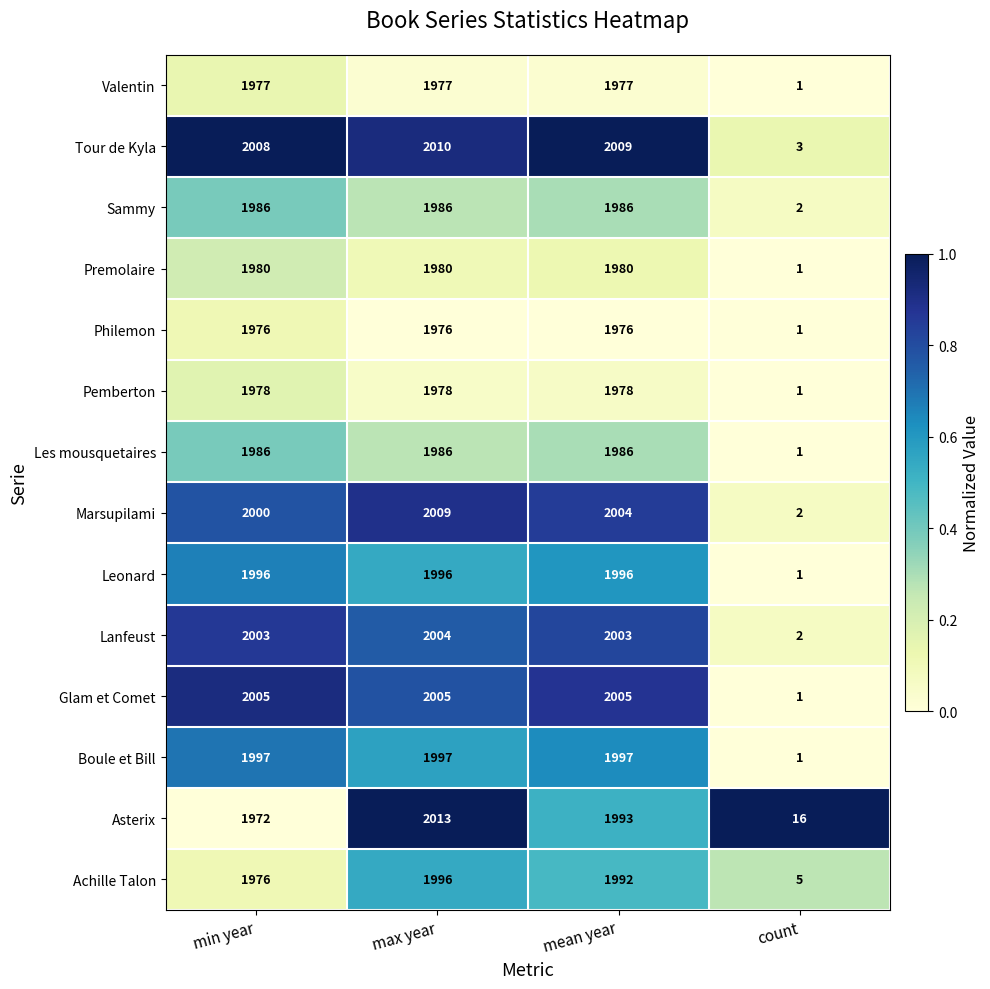

At which category is the sum across all series the highest?

max year